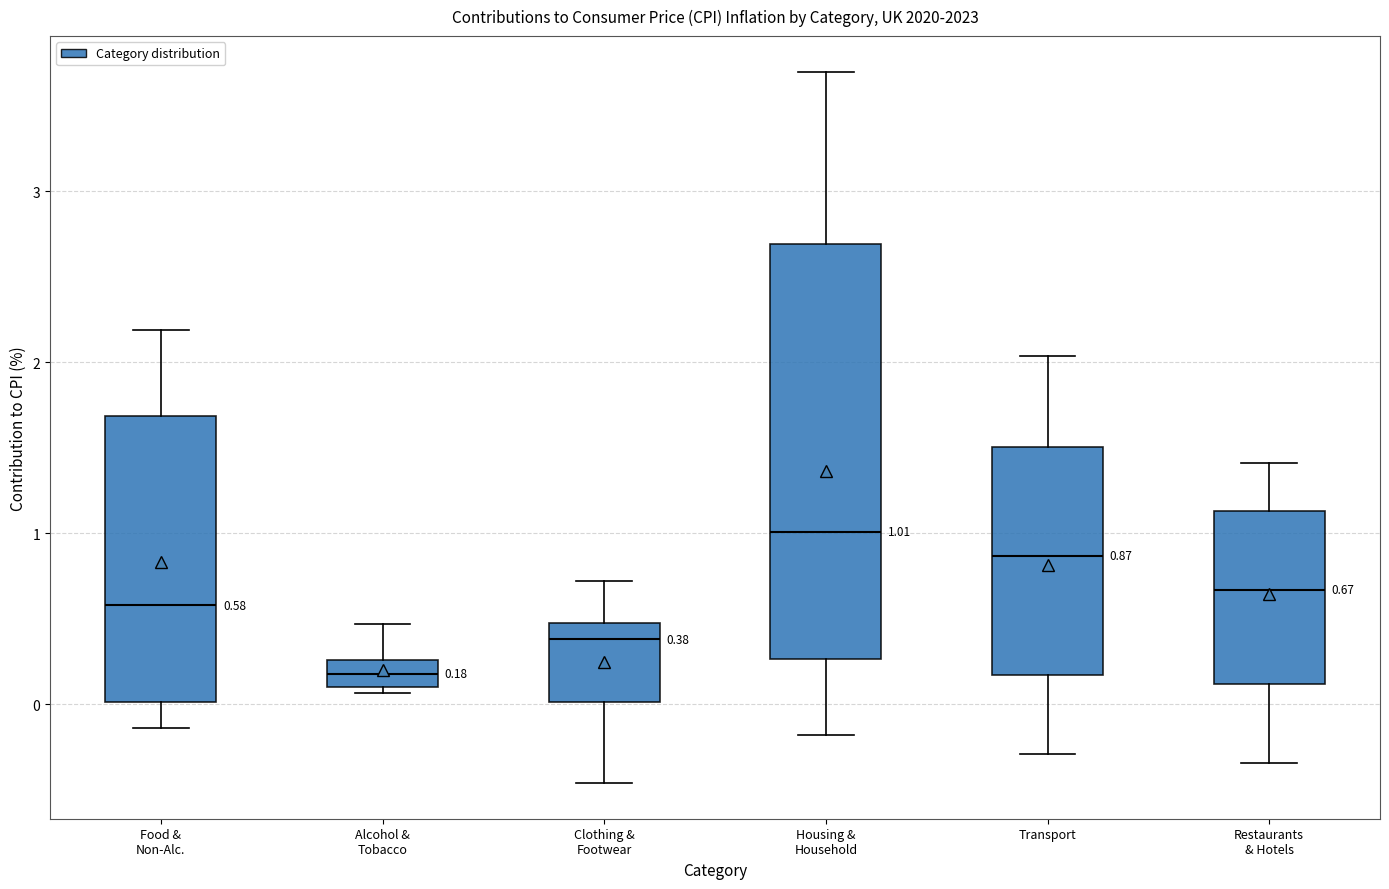

Which box is the tallest, from its lower edge to its upper edge?

Housing & Household